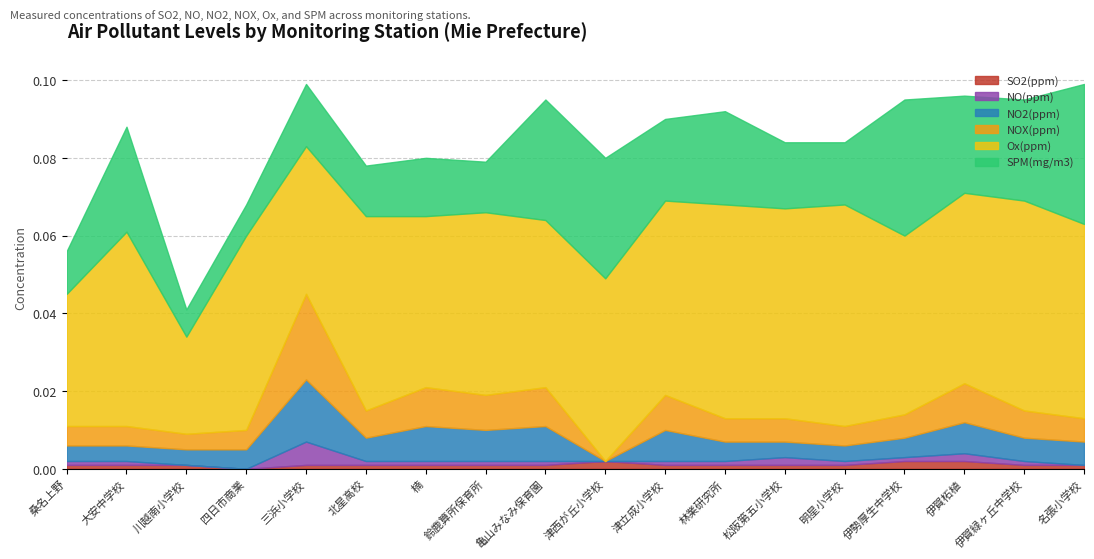

How many interior local valleys does the SPM(mg/m3) series have?

6